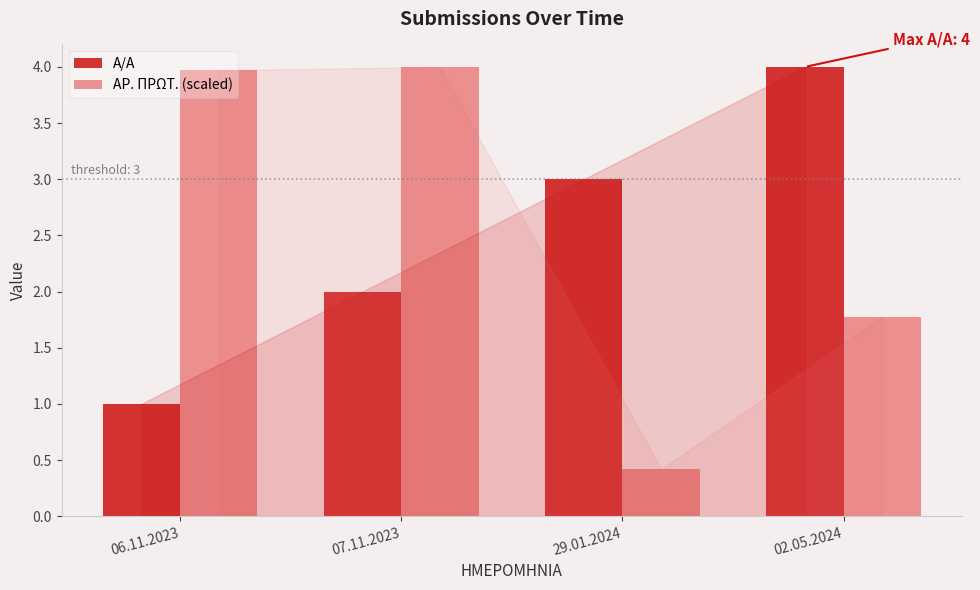

What is the lowest value of the ΑΡ. ΠΡΩΤ. (scaled) series?

0.4